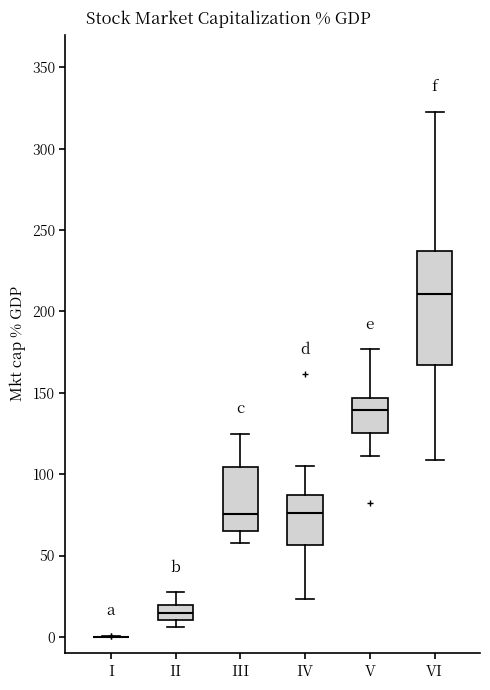

Reading left to right, read every box against the y-axis: the position of its median line, the range the box covers, and the ends of its whiskers. The values are not printed on the chart, so give them approximately, as read against the axis.

I: box collapsed to a line at 0, whiskers 0 to 0
II: median 15, box 10 to 20, whiskers 5 to 25
III: median 75, box 65 to 105, whiskers 60 to 125
IV: median 75, box 55 to 85, whiskers 25 to 105
V: median 140, box 125 to 145, whiskers 110 to 175
VI: median 210, box 165 to 235, whiskers 110 to 325